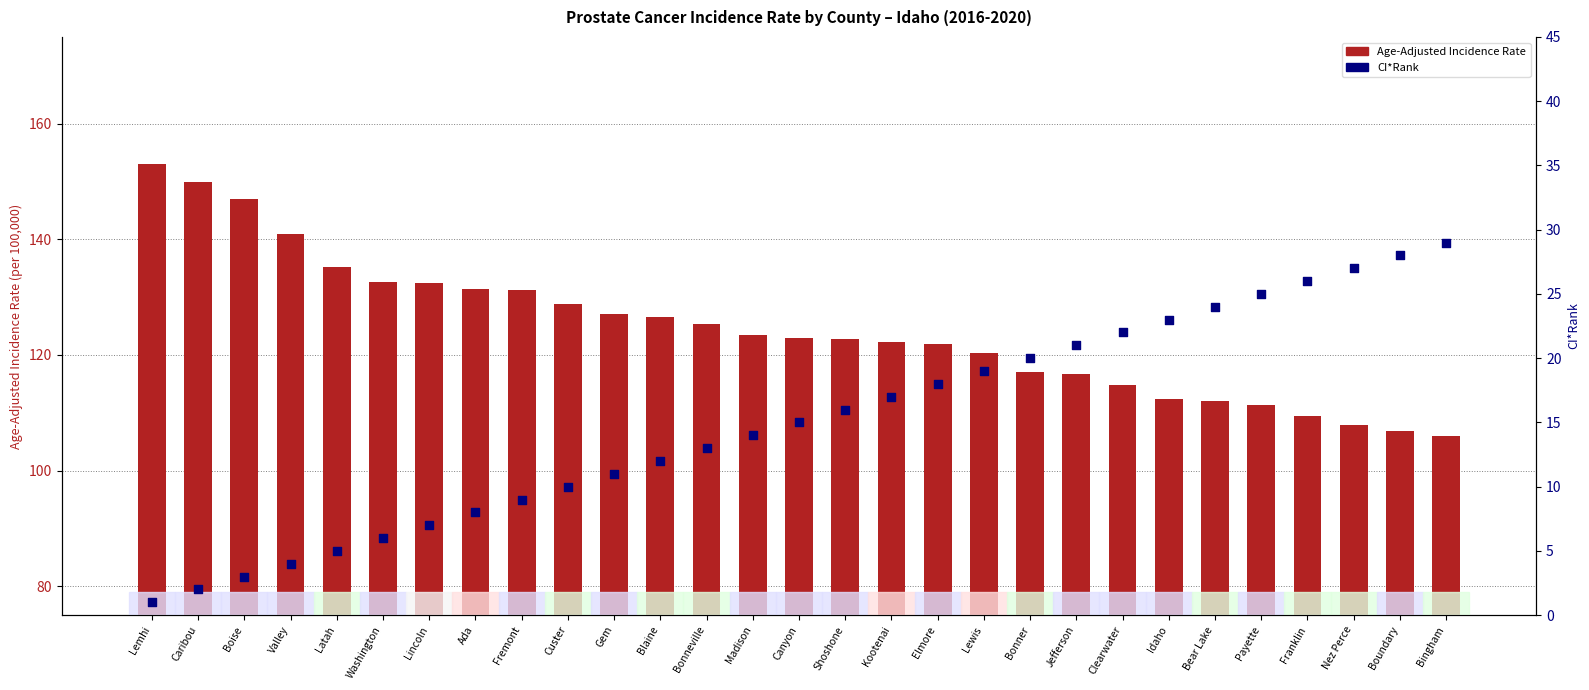

At how many categories does at least one series exceed 108?

26